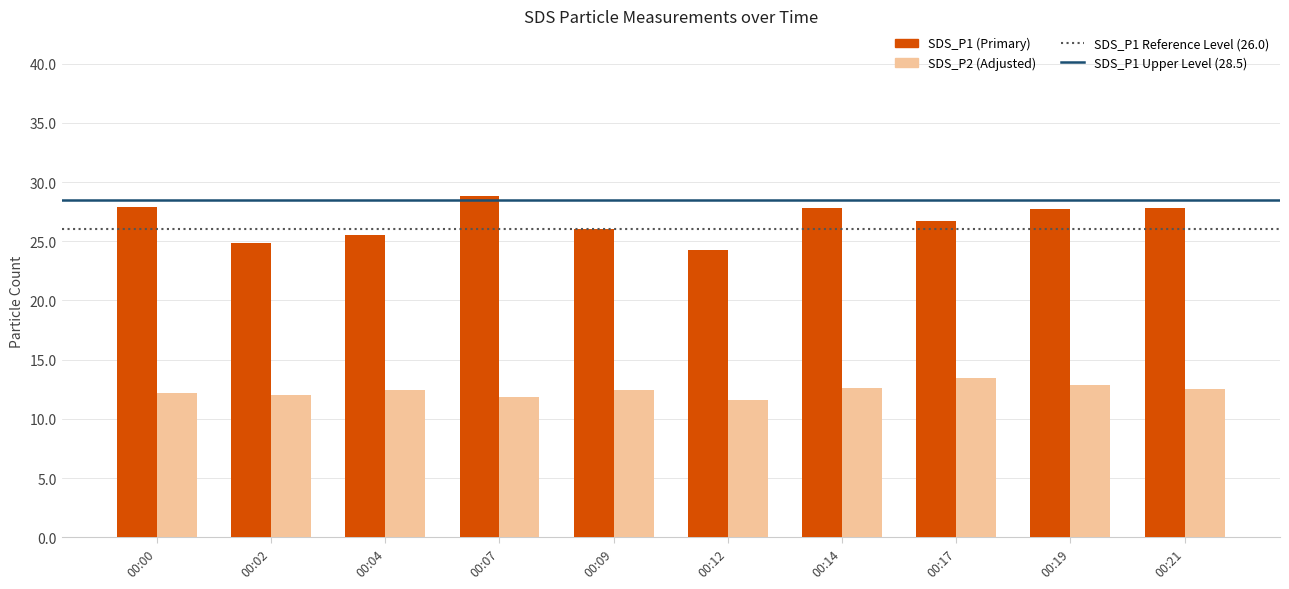

What is the average value of the SDS_P1 (Primary) series?

26.7